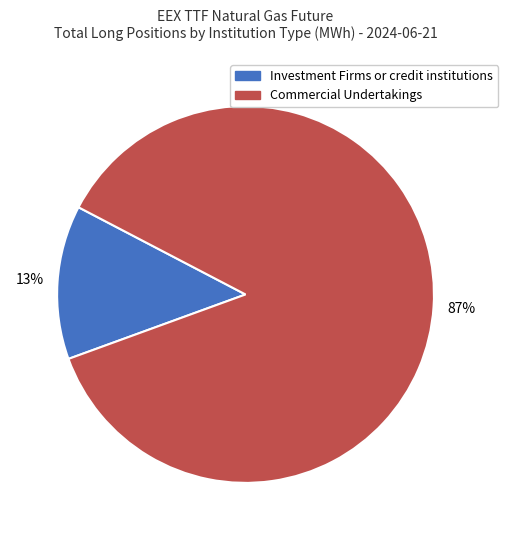

To the nearest percent, what is the average slice percentage?

50%